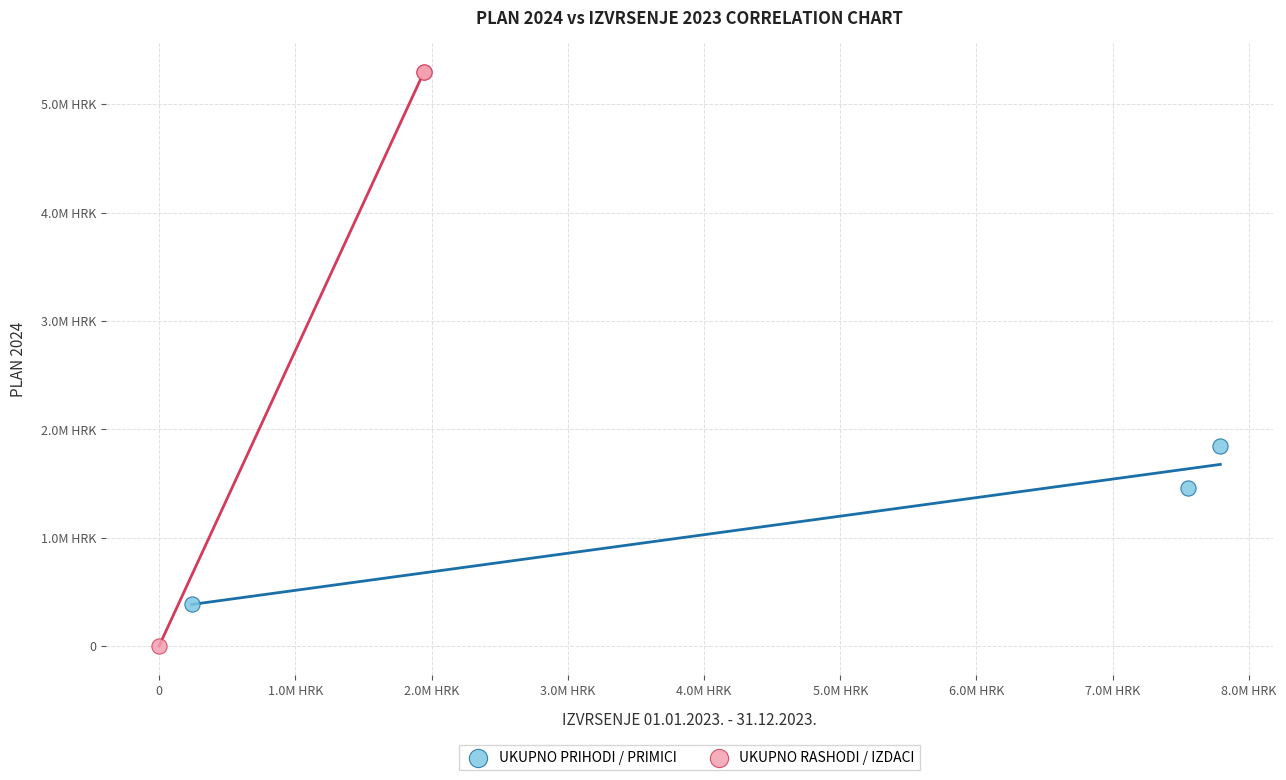

What are all the series names shown in the legend?

UKUPNO PRIHODI / PRIMICI, UKUPNO RASHODI / IZDACI